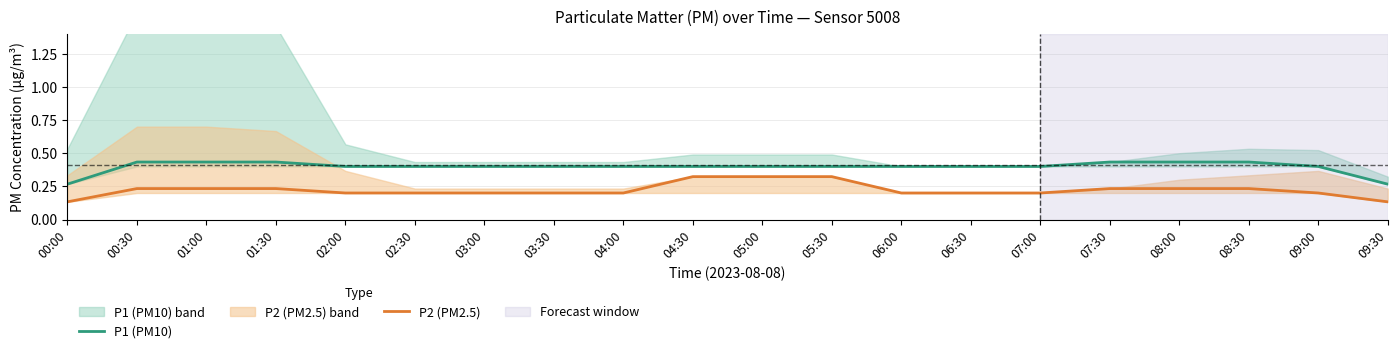

Is this an area chart (filled region under the line)?

No